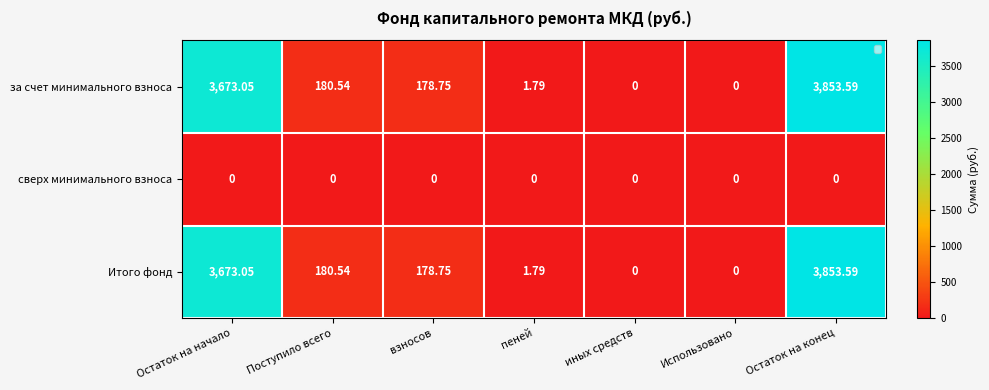

Where does the за счет минимального взноса series first go above 178?

Остаток на начало